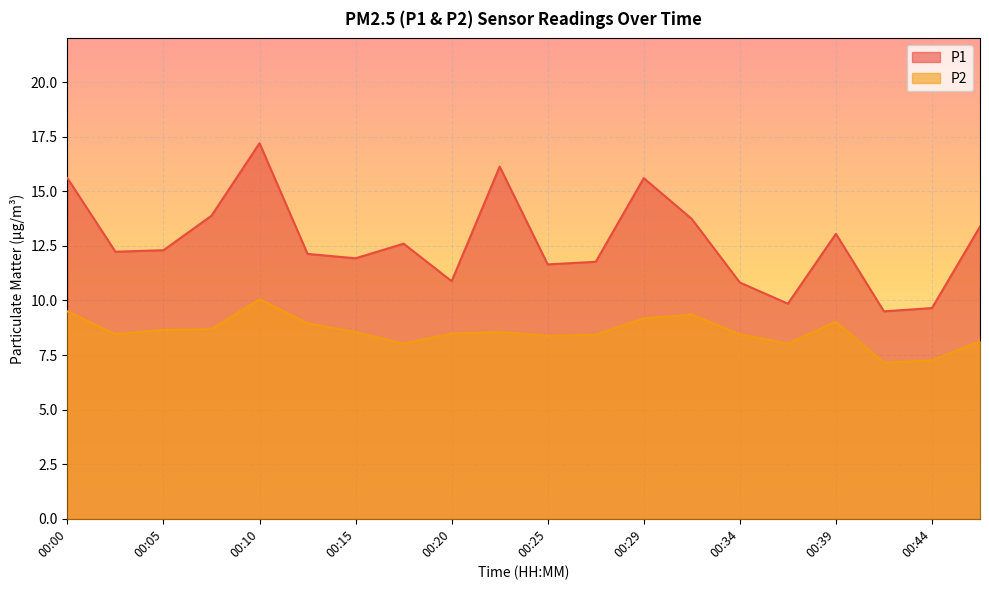

True or false: P2 and P1 cross at least once.

False